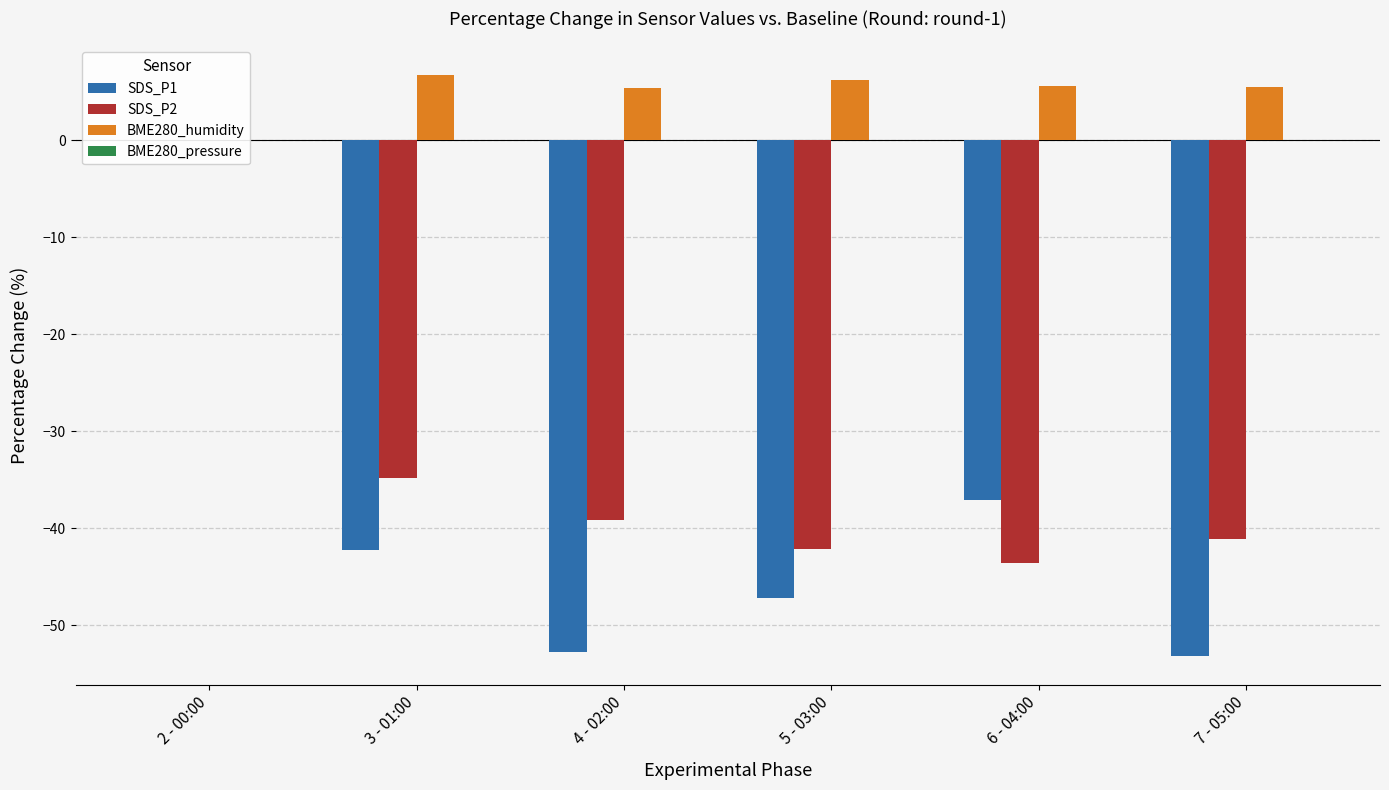

At which category does the chart reach its minimum across all series?

7 - 05:00